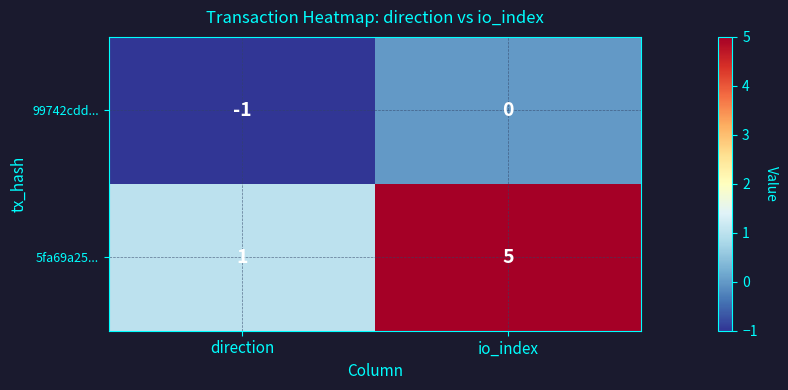

What is the difference between the 5fa69a25... values at direction and io_index?

4